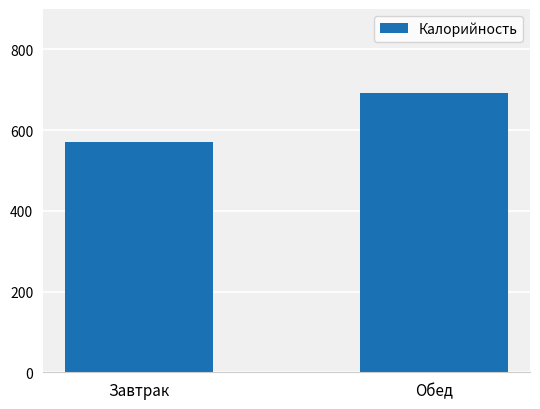

True or false: the data shows 693.1 at Обед.

True